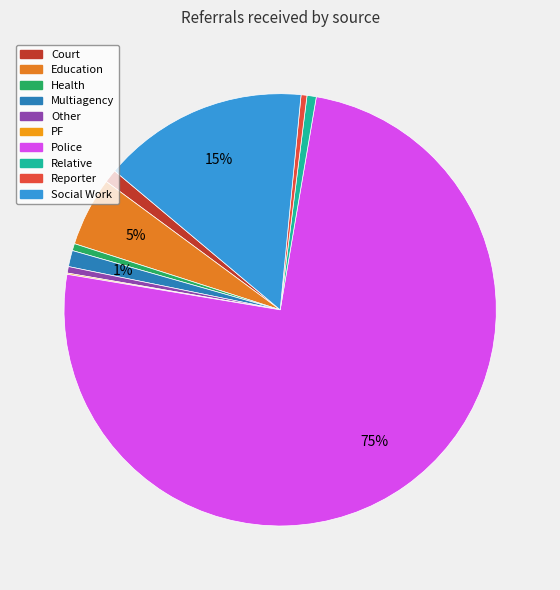

The PF slice represents 1% of the pie. True or false?

False